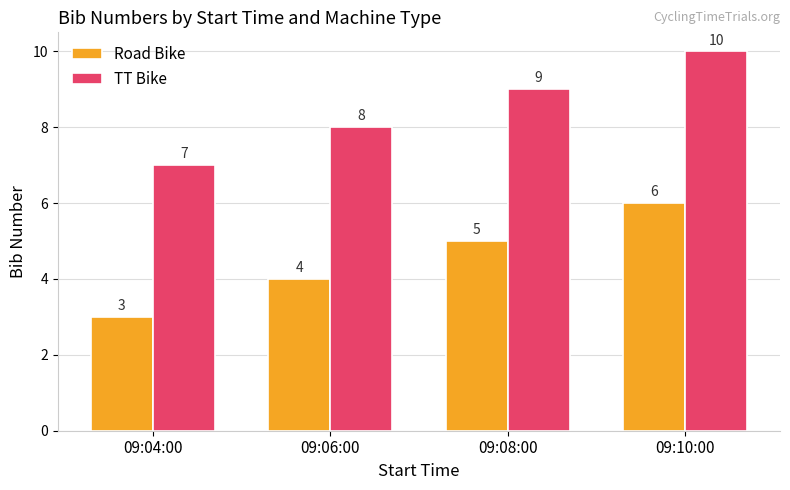

Which category has the highest value in the Road Bike series?

09:10:00